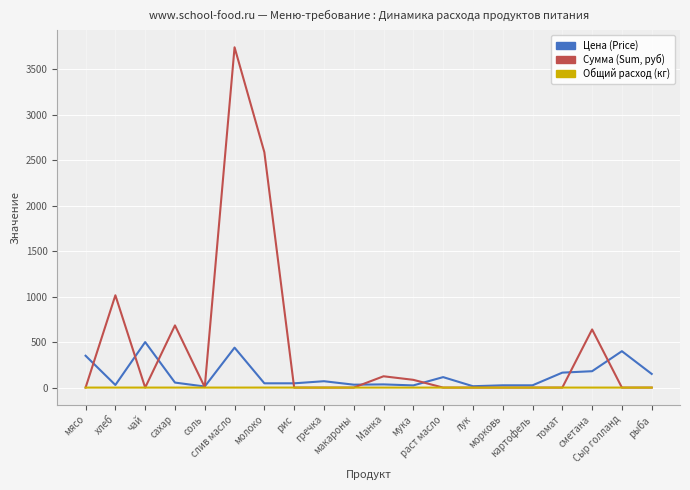

What is the maximum value shown in the chart?

3739.3